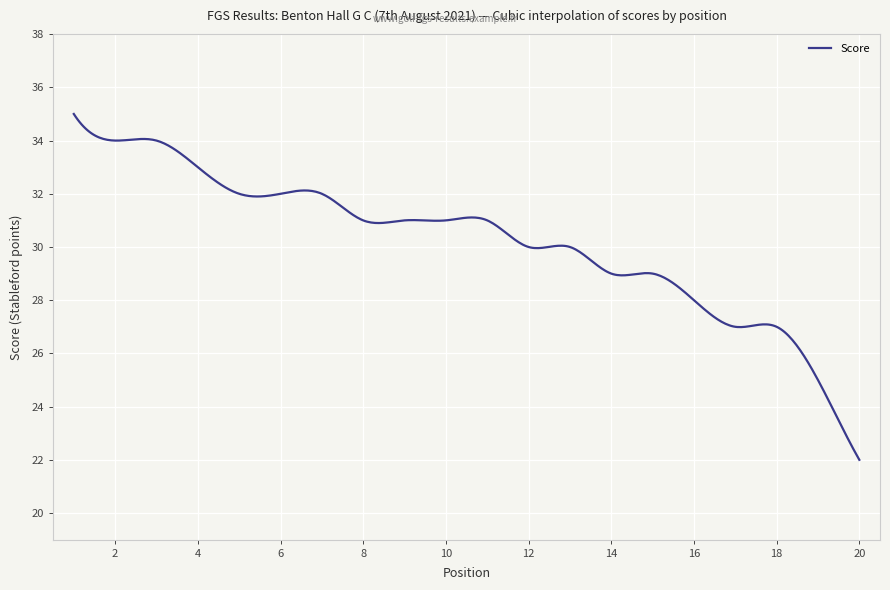

What is the maximum value shown in the chart?

35.0